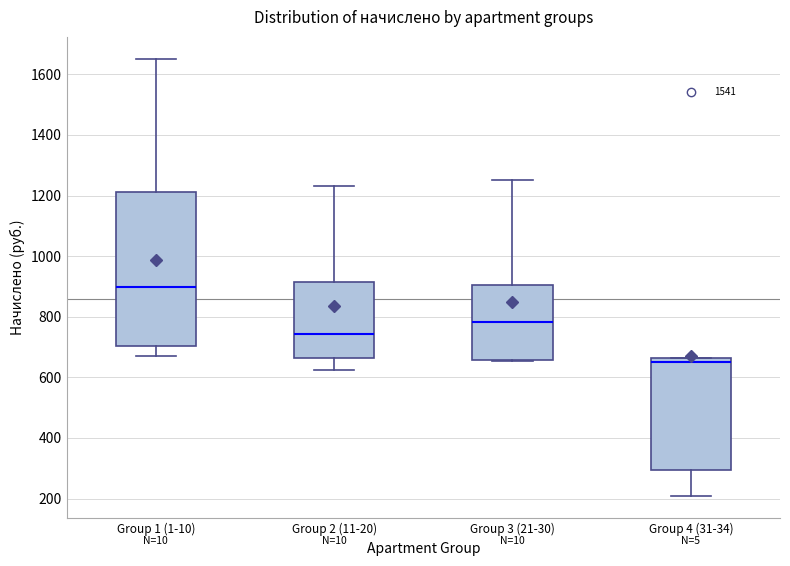

Reading left to right, transcribe this box plot: for each box, give where its median line is, the range the box spans, and where its two whiskers end, as read against the y-axis. The values are not printed on the chart, so give them approximately, as read against the axis.

Group 1 (1-10): median 900, box 700 to 1220, whiskers 660 to 1660
Group 2 (11-20): median 740, box 660 to 920, whiskers 620 to 1240
Group 3 (21-30): median 780, box 660 to 900, whiskers 660 to 1260
Group 4 (31-34): median 640, box 300 to 660, whiskers 200 to 660